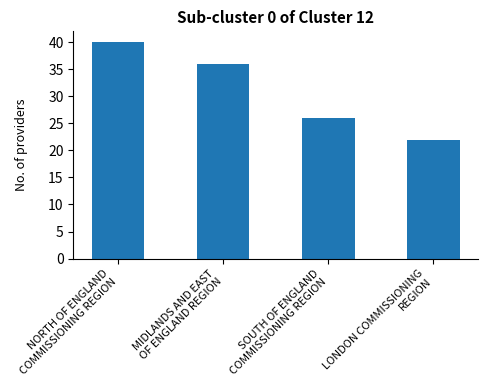

The chart shows a value of 22 at LONDON COMMISSIONING
REGION. True or false?

True